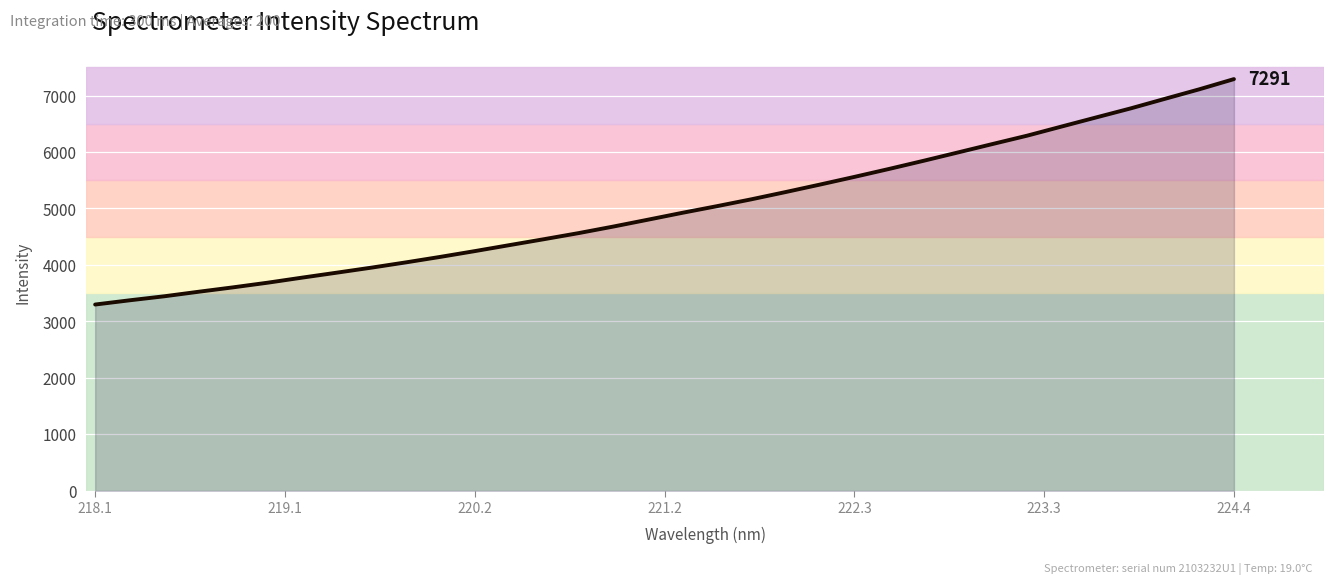

What is the difference between the maximum and minimum values?

3991.7